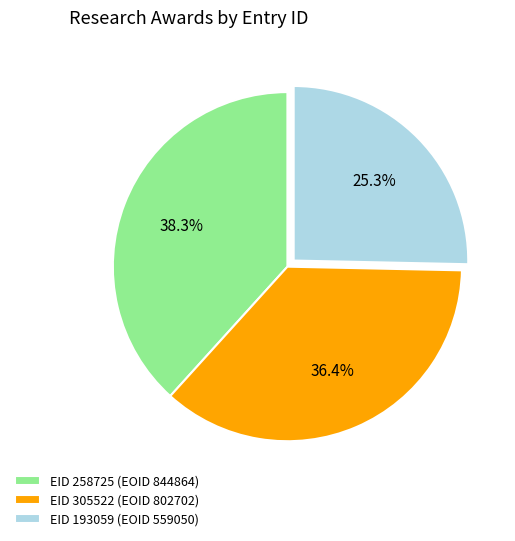

What is the ratio of the value at EID 193059 (EOID 559050) to the value at EID 258725 (EOID 844864)?

0.7